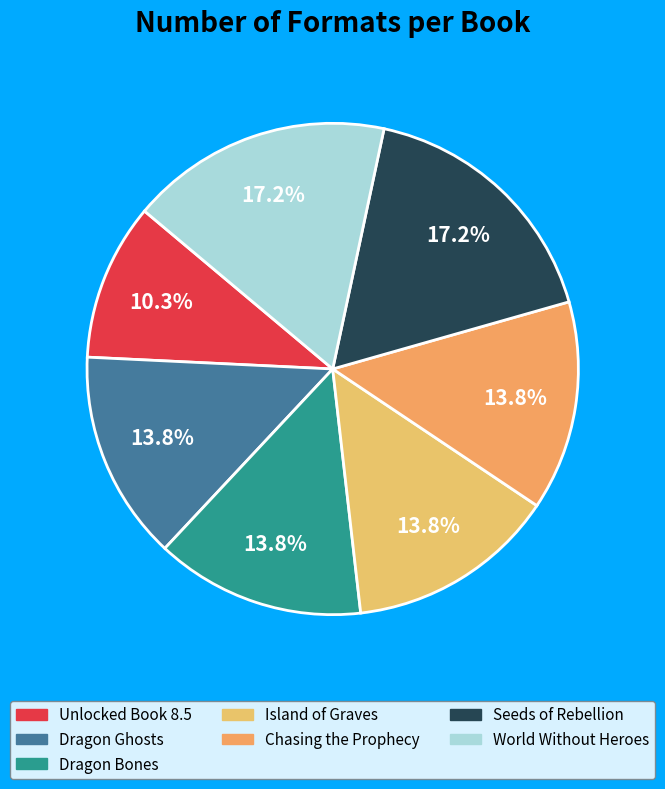

Does any single category account for the majority?

No